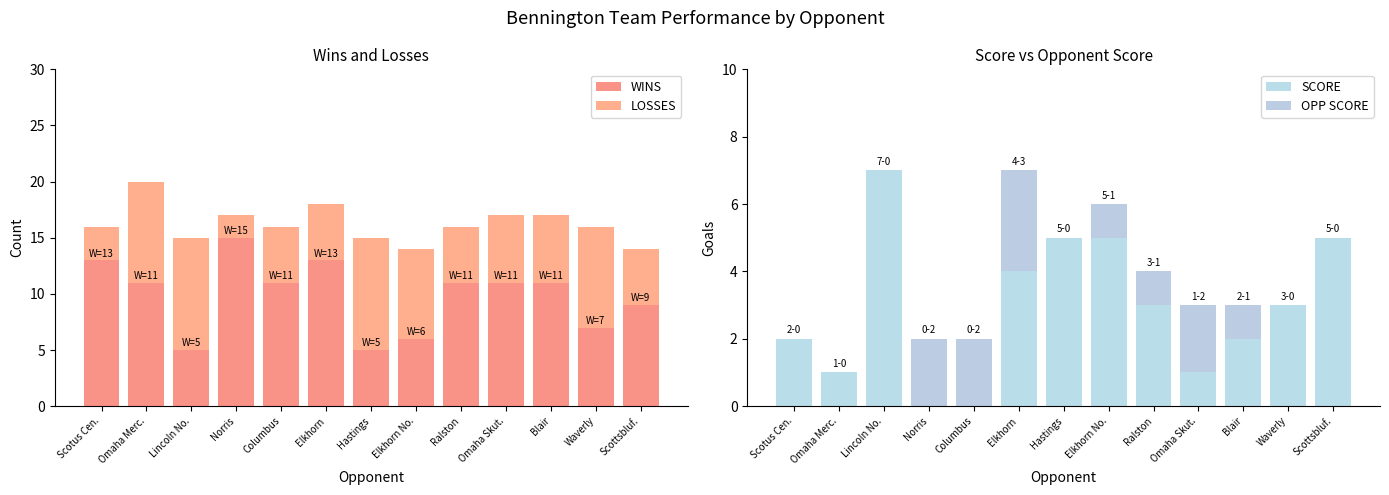

Which has a higher value, Omaha Merc. or Lincoln No.?

Omaha Merc.